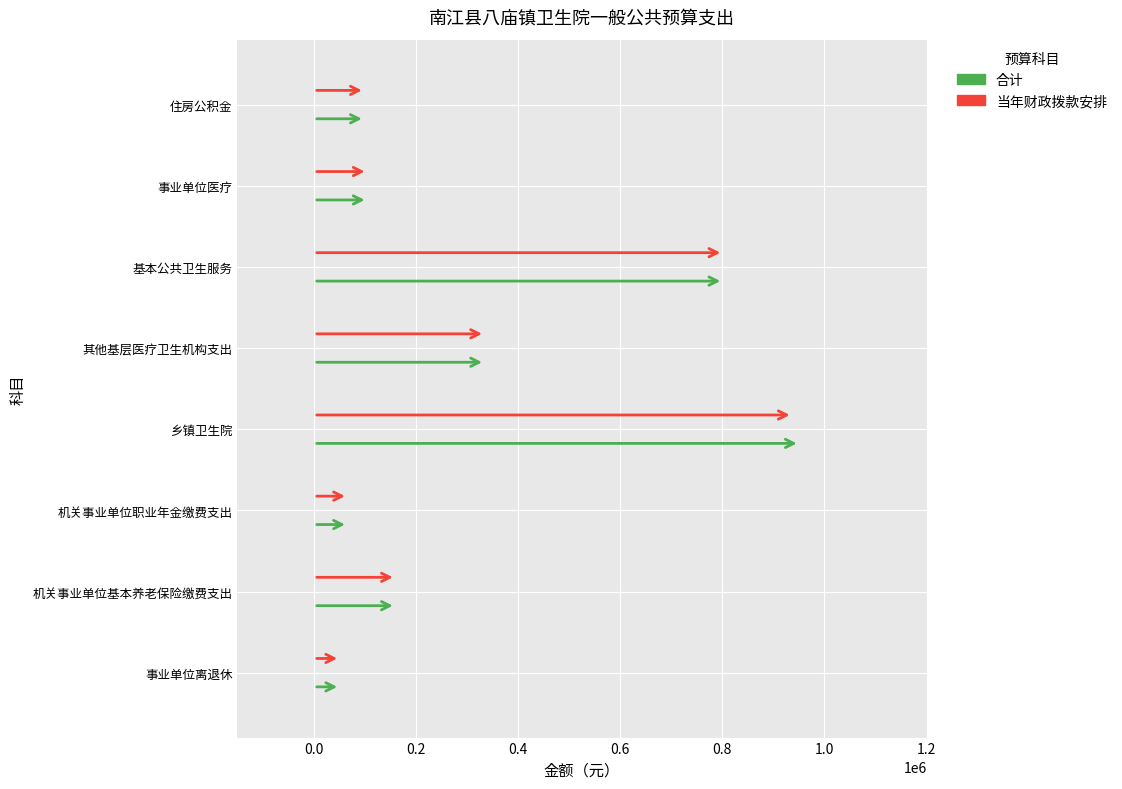

At which category does the chart reach its minimum across all series?

事业单位离退休